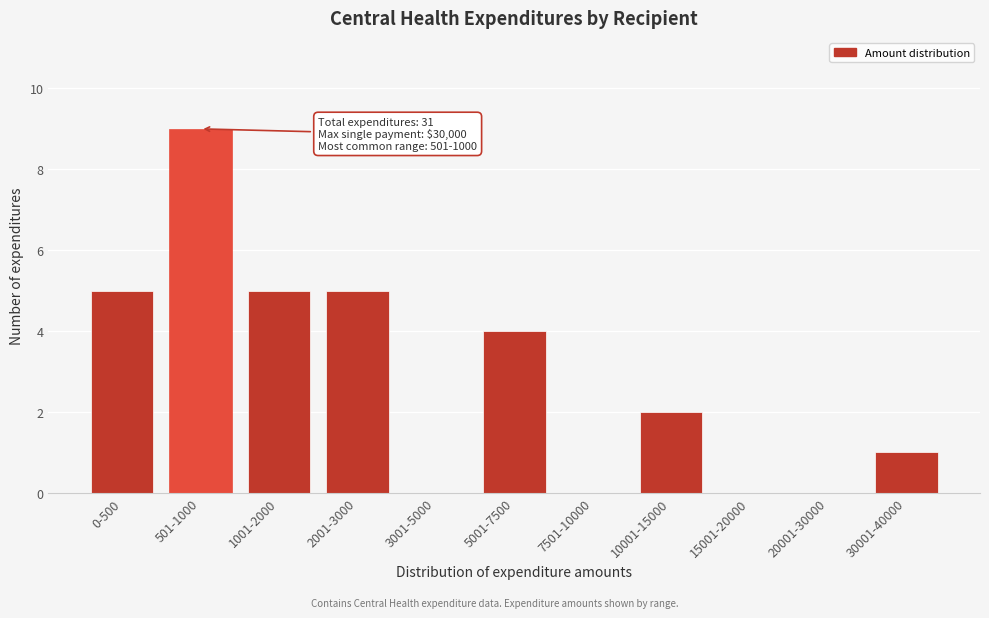

Reading left to right, list all the values displayed in this chart.

0-500=5	501-1000=9	1001-2000=5	2001-3000=5	3001-5000=0	5001-7500=4	7501-10000=0	10001-15000=2	15001-20000=0	20001-30000=0	30001-40000=1